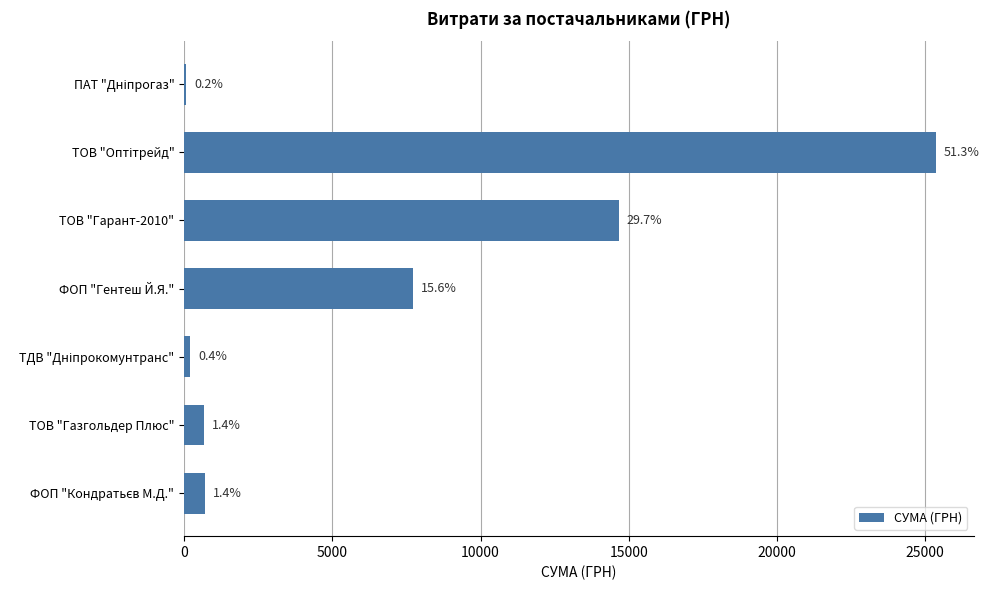

How many data points does each series have?

7